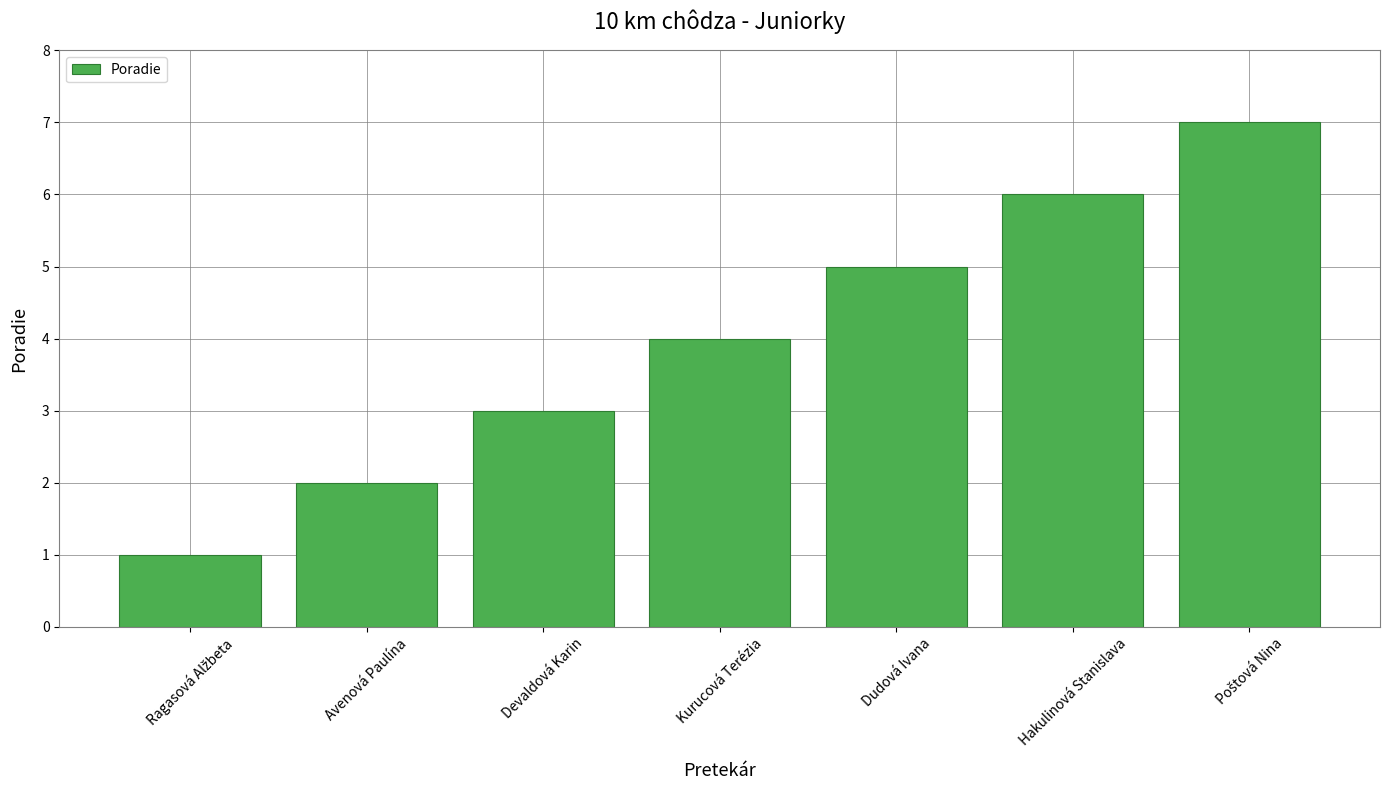

Does the chart contain any negative values?

No